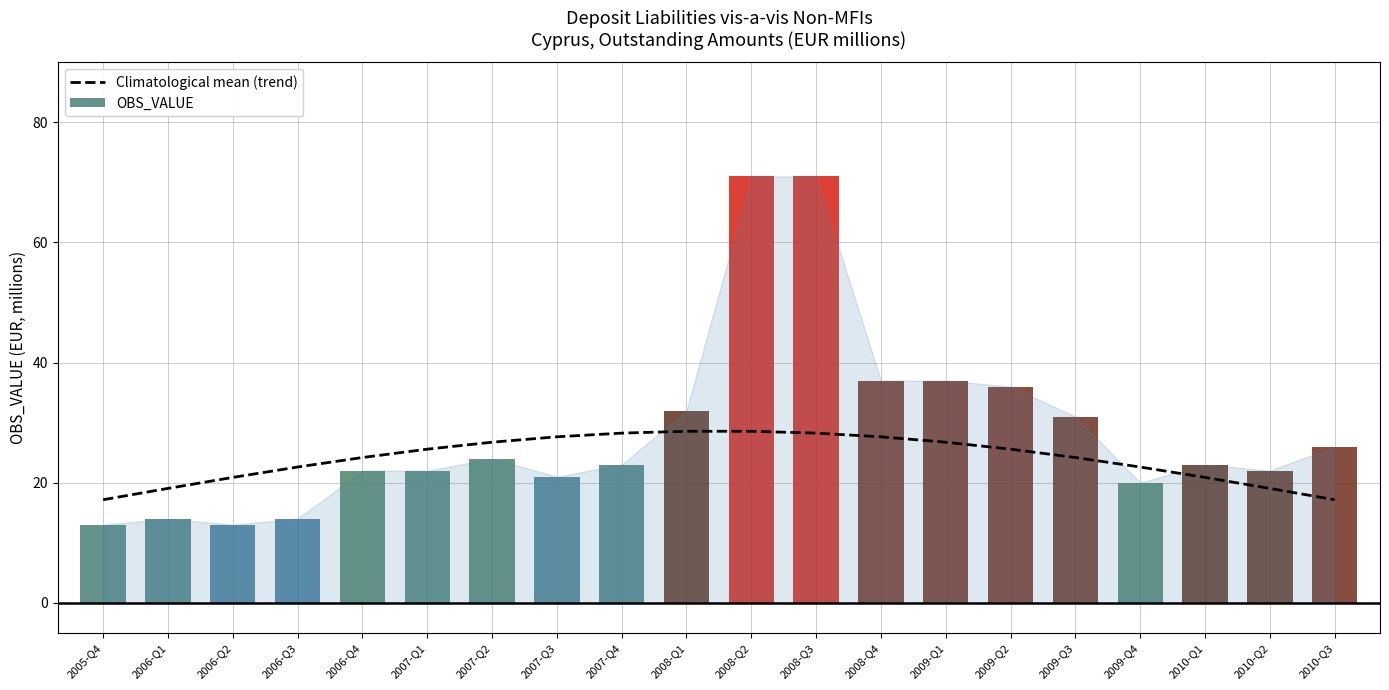

Reading left to right, extract all data points from this chart.

17.2	19.0	20.9	22.6	24.2	25.6	26.7	27.6	28.2	28.6	28.6	28.2	27.6	26.7	25.6	24.2	22.6	20.9	19.0	17.2